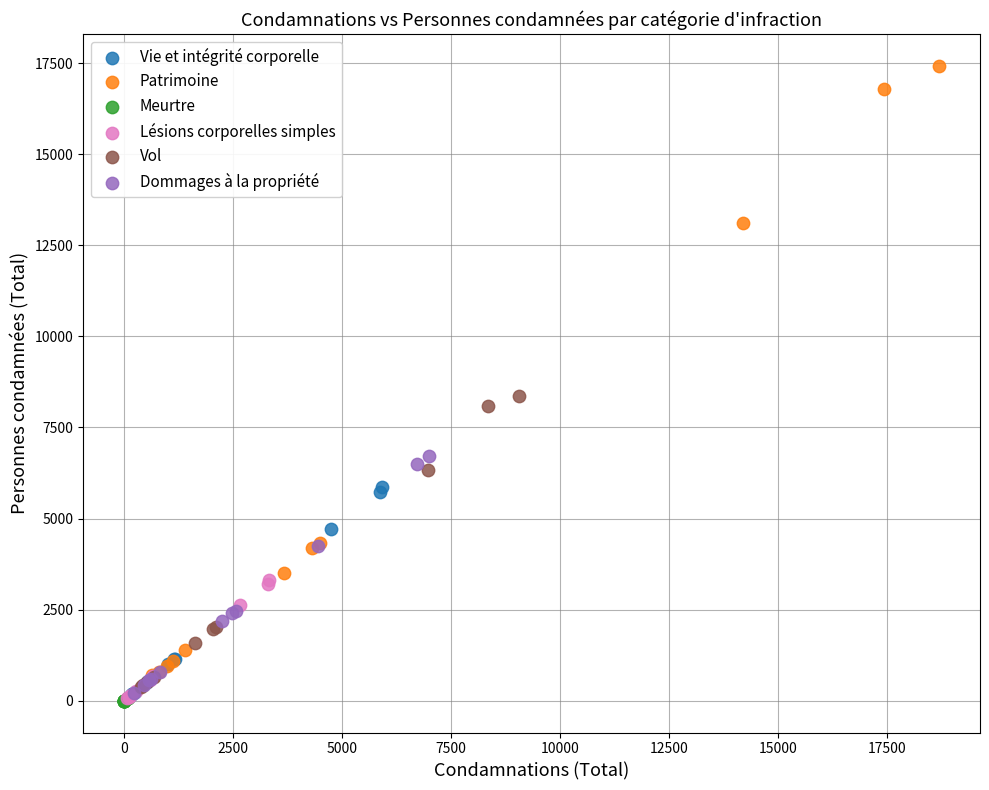

Which series contains the highest Y value?

Patrimoine